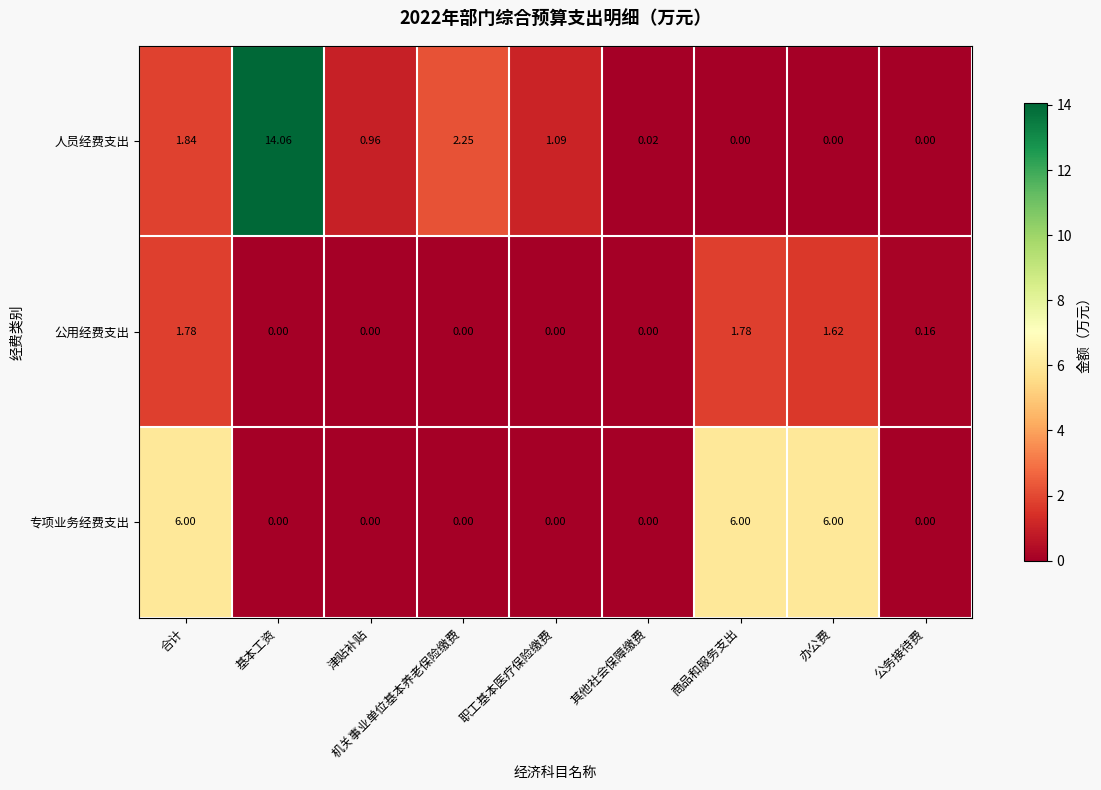

Which series changed the most between 合计 and 职工基本医疗保险缴费?

专项业务经费支出